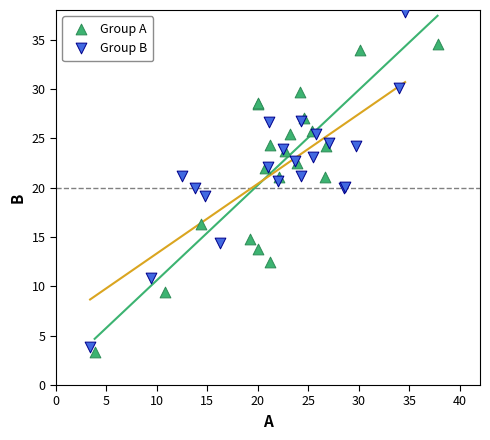

Which series reaches the maximum Y coordinate?

Group B